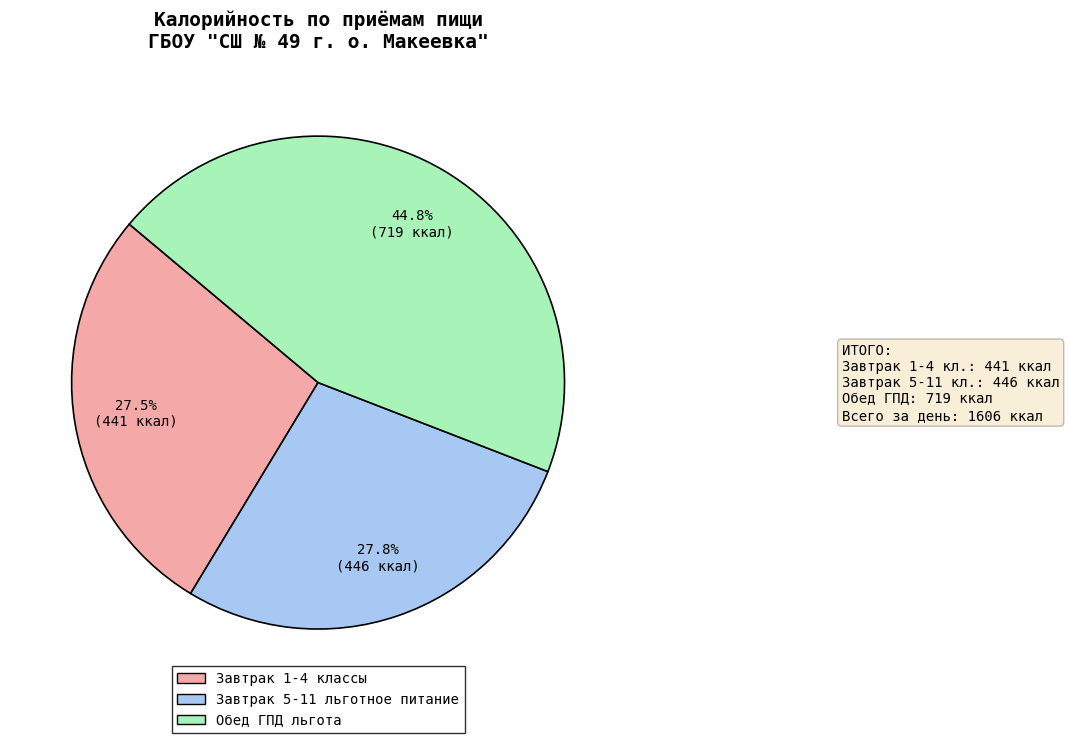

Approximately how many times larger is the value at Завтрак 5-11 льготное питание compared to Обед ГПД льгота?

0.6